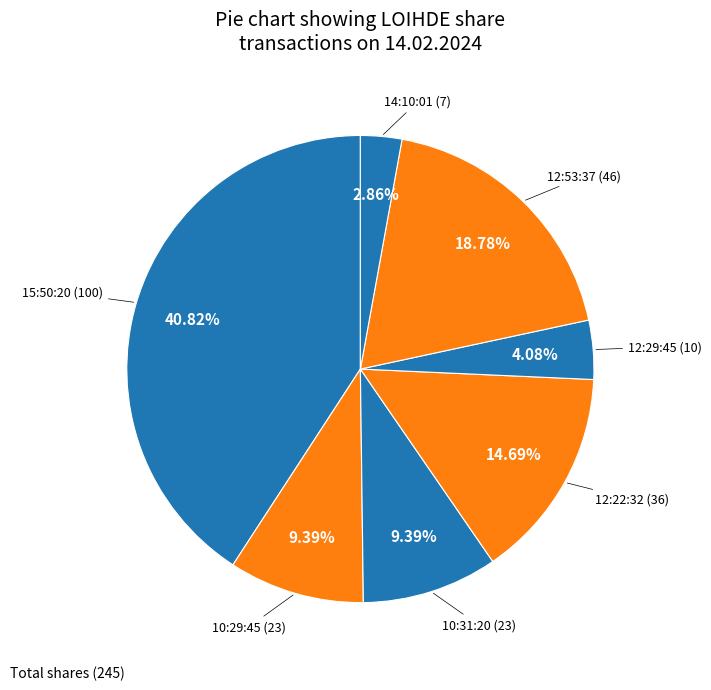

Count the number of slices in the pie.

7